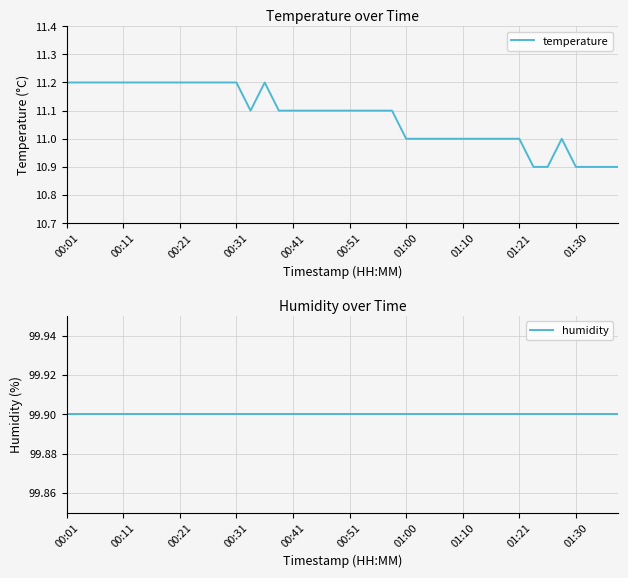

List the series in order of their overall mean, highest first.

humidity, temperature